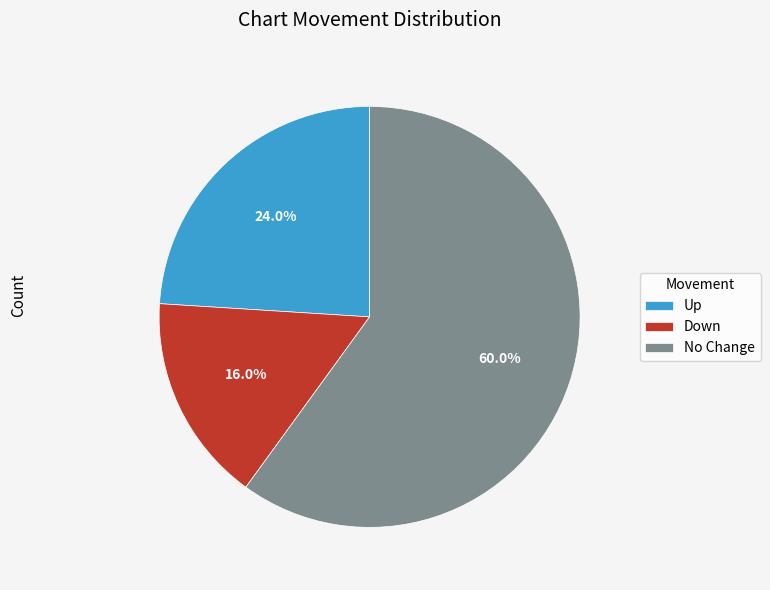

Which has a higher value, Up or No Change?

No Change